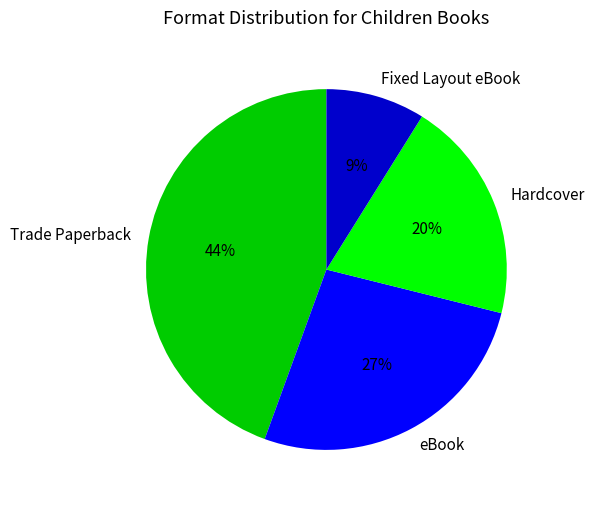

To the nearest percent, what is the combined percentage of eBook and Hardcover?

47%